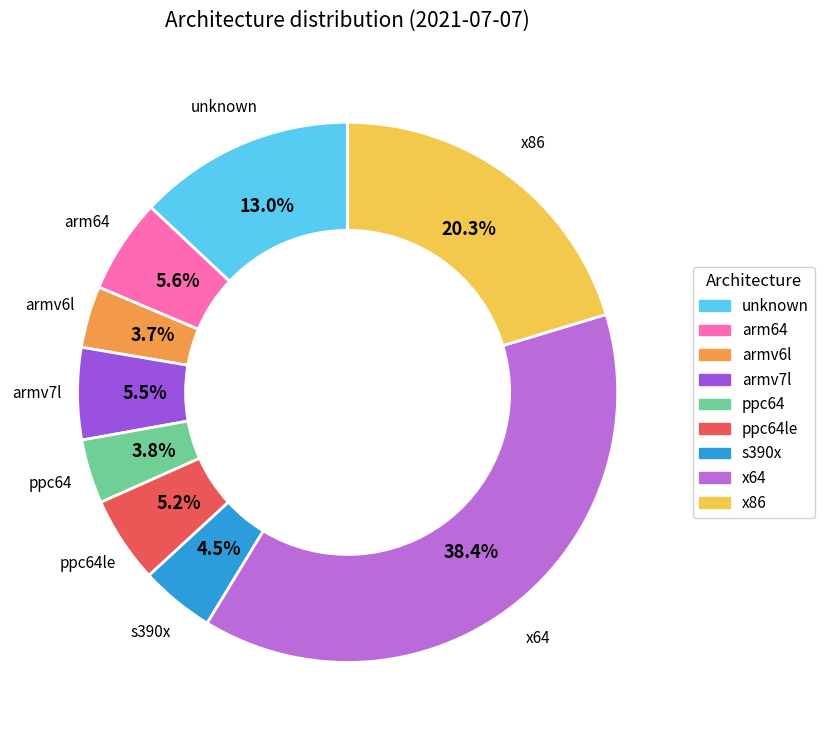

Does any single category account for the majority?

No